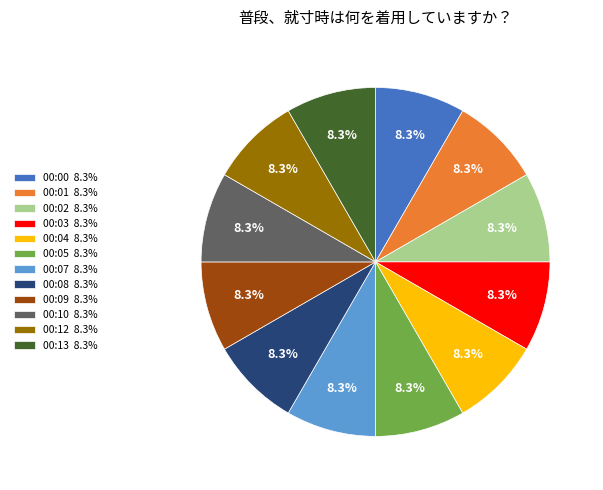

How many segments does this pie chart have?

12